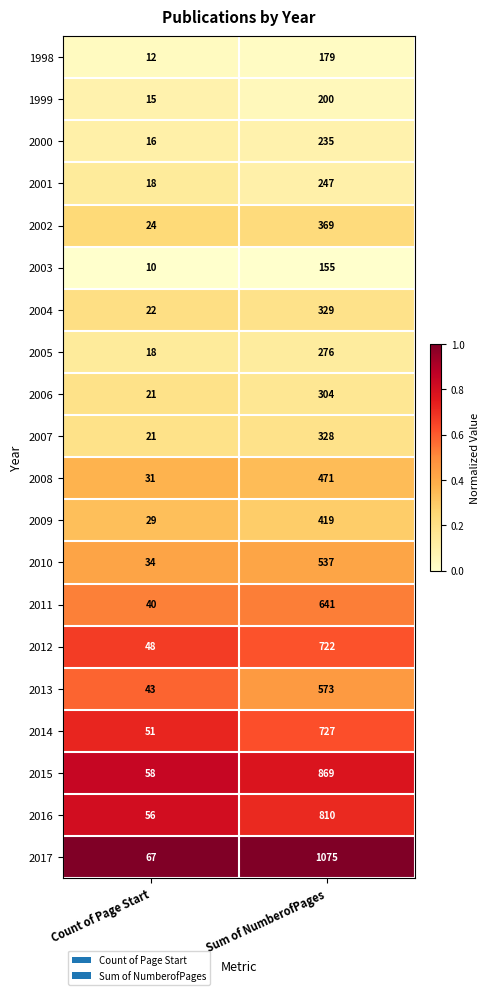

Which series has the largest total across all categories?

2017